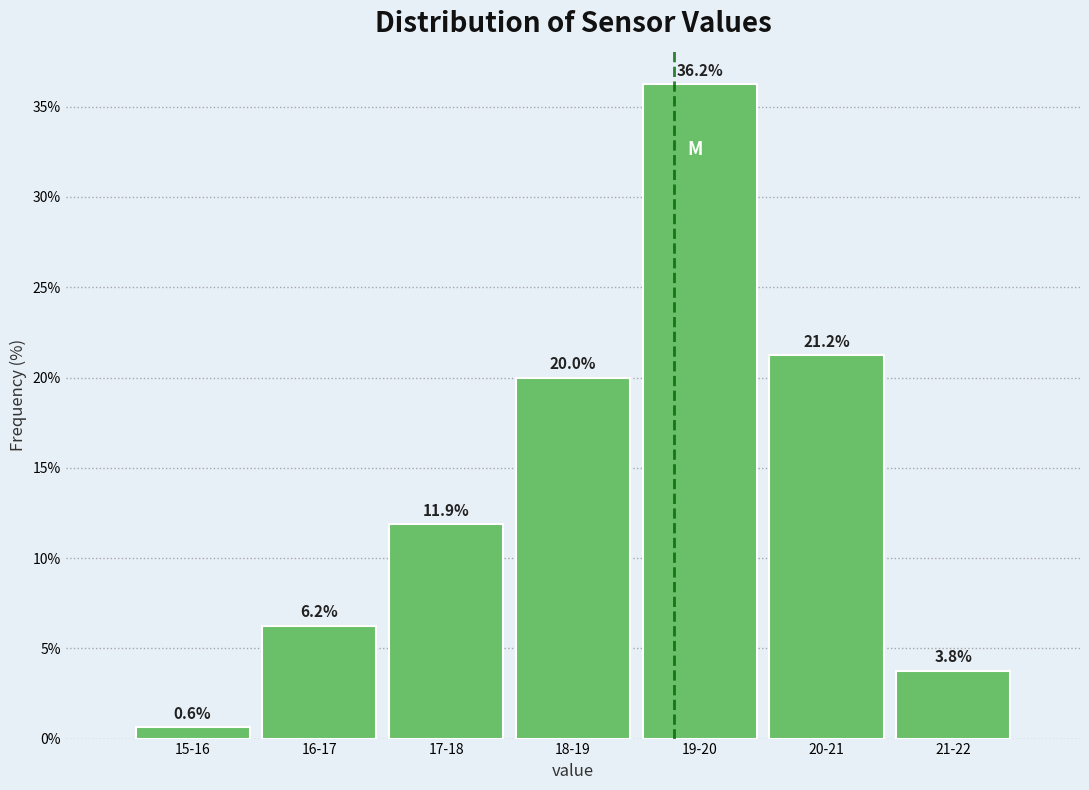

What is the sum of the values at 15-16 and 21-22?

4.4